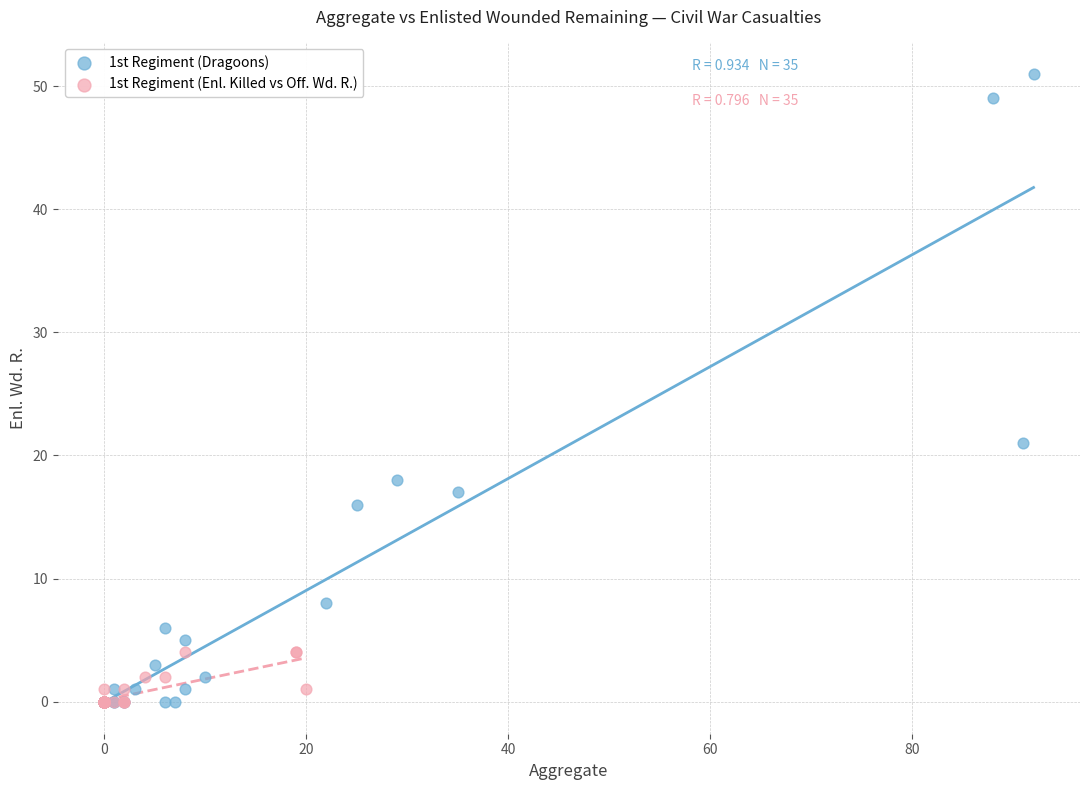

Which series has the widest spread of Y values?

1st Regiment (Dragoons)